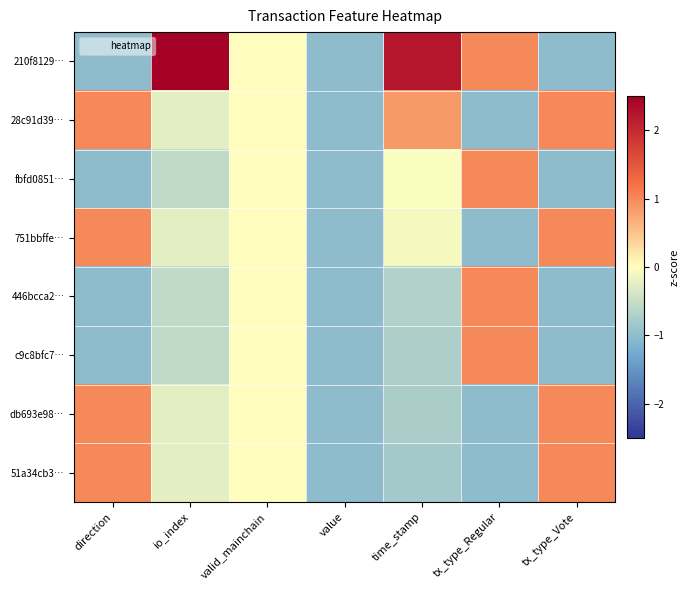

At which category is the sum across all series the highest?

time_stamp